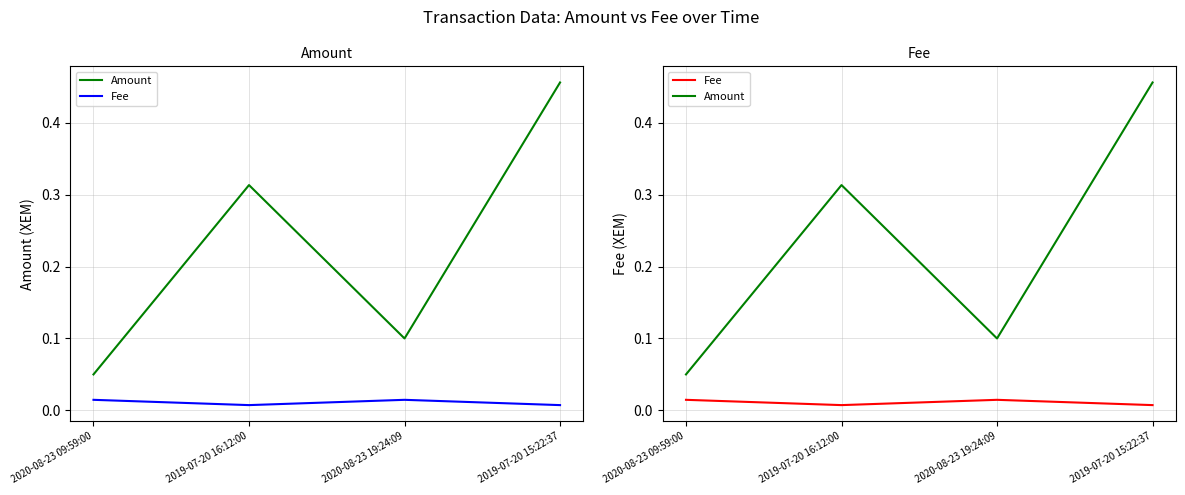

True or false: Fee and Amount cross at least once.

False